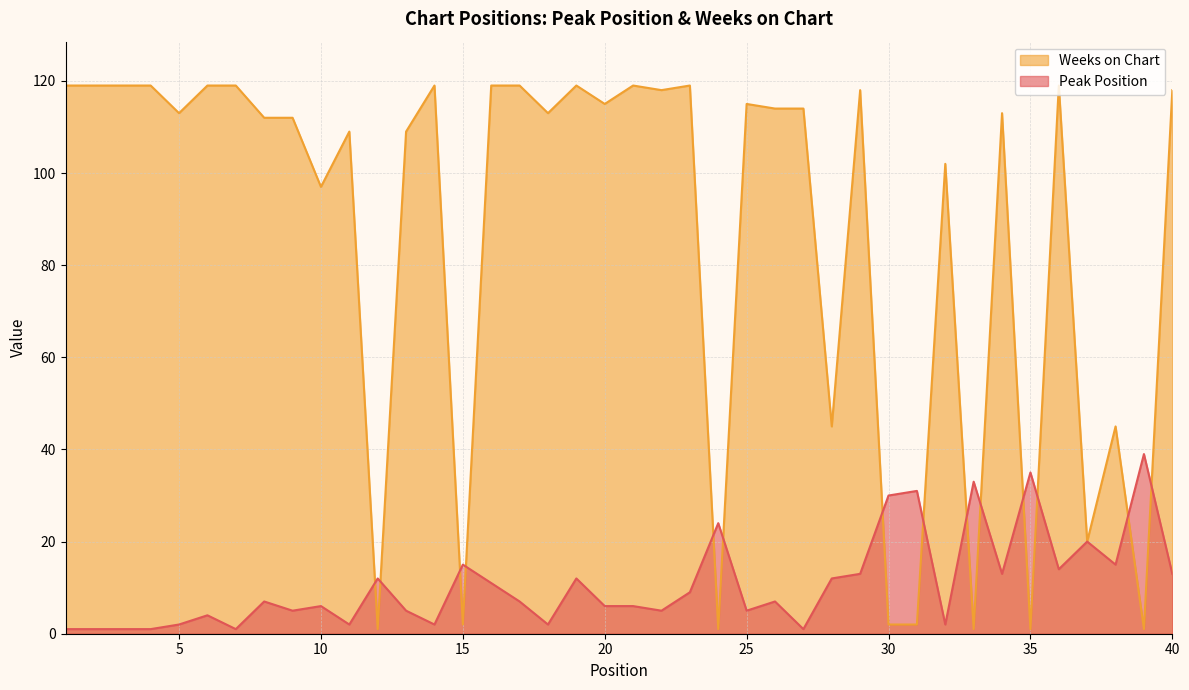

How many series are shown in this chart?

2